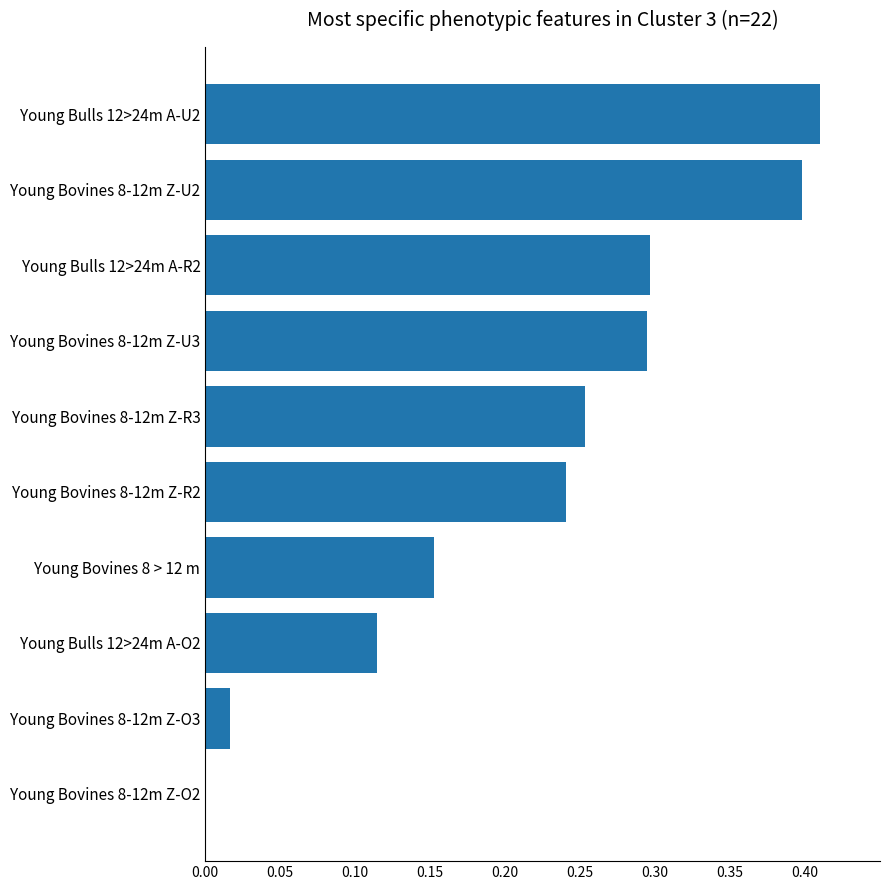

Is it true that the value at Young Bovines 8-12m Z-O3 is 0.0?

True